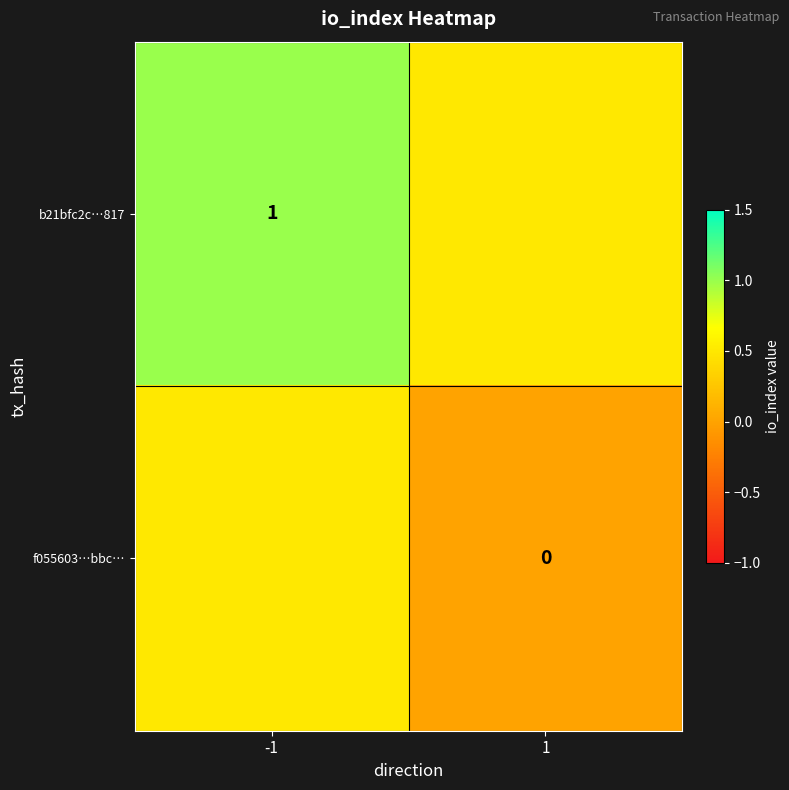

The value of b21bfc2c…817 at -1 is 1.7. True or false?

False